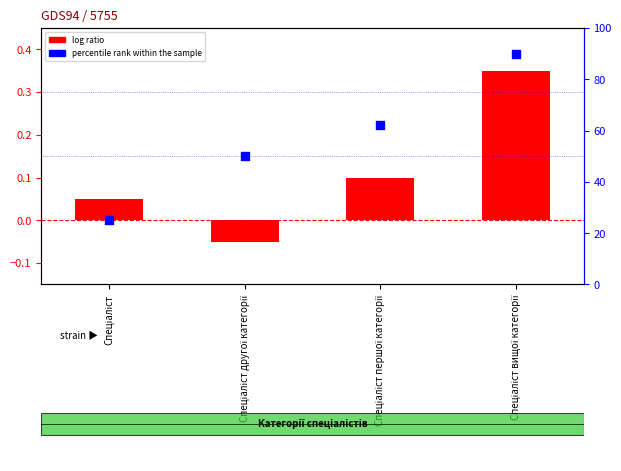

At how many categories does at least one series exceed 84?

1